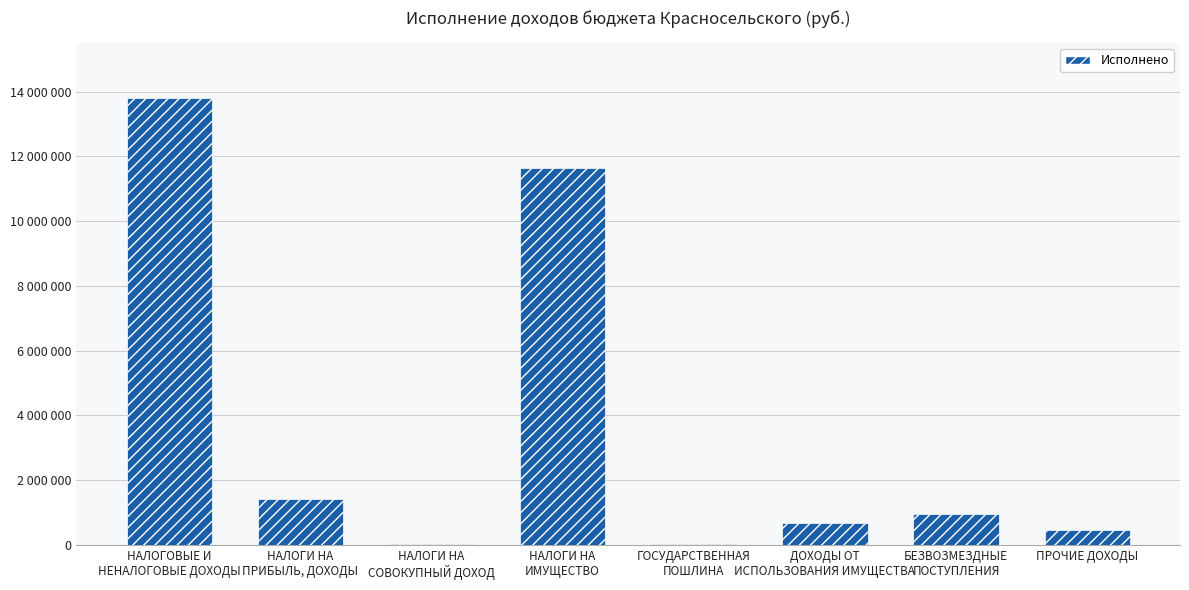

What is the difference between the values at НАЛОГИ НА
СОВОКУПНЫЙ ДОХОД and НАЛОГОВЫЕ И
НЕНАЛОГОВЫЕ ДОХОДЫ?

13793301.3